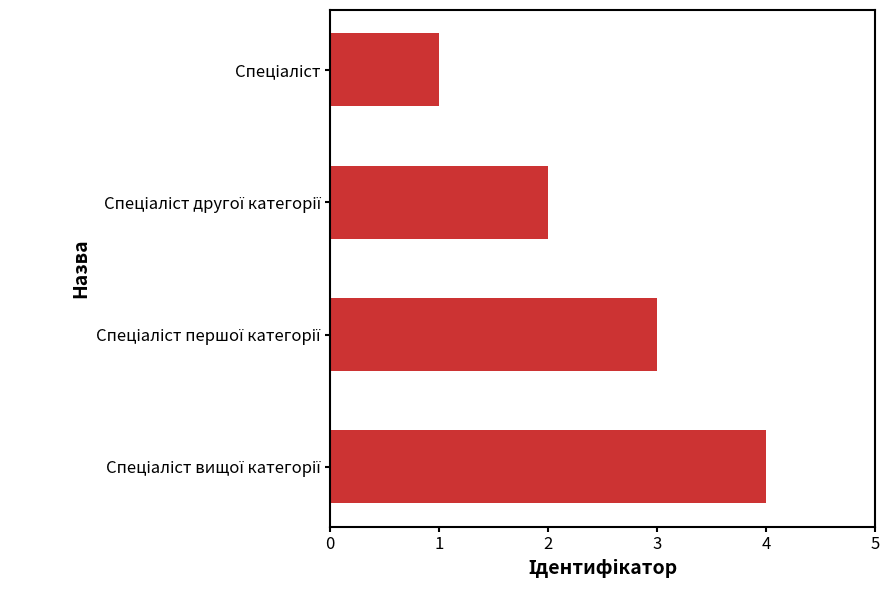

What is the difference between the maximum and minimum values?

3